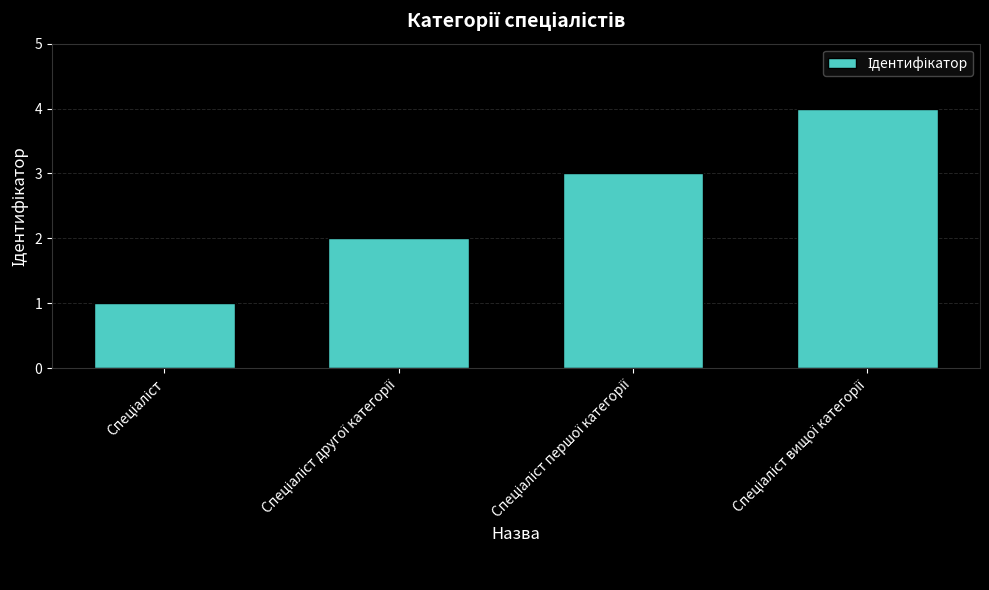

What is the greatest value displayed?

4